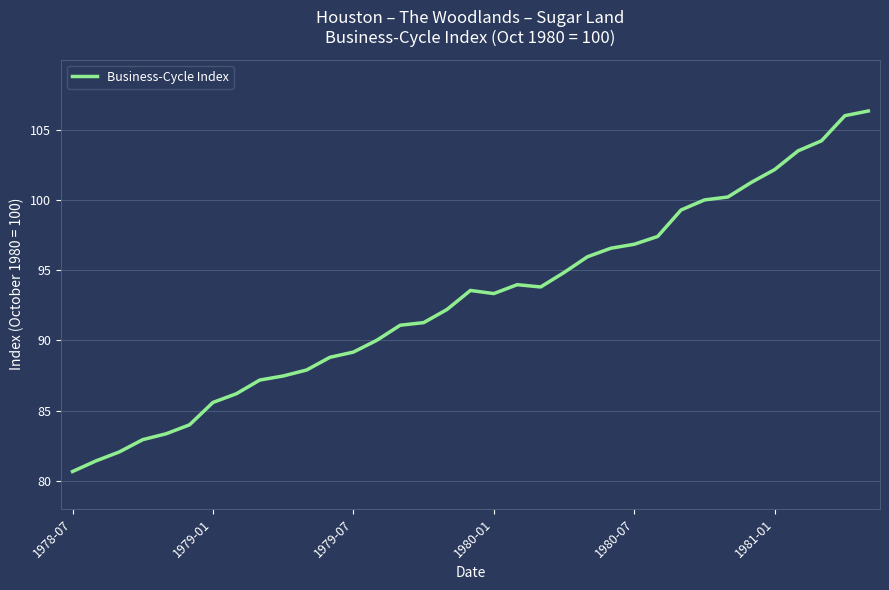

What is the minimum value shown in the chart?

80.7